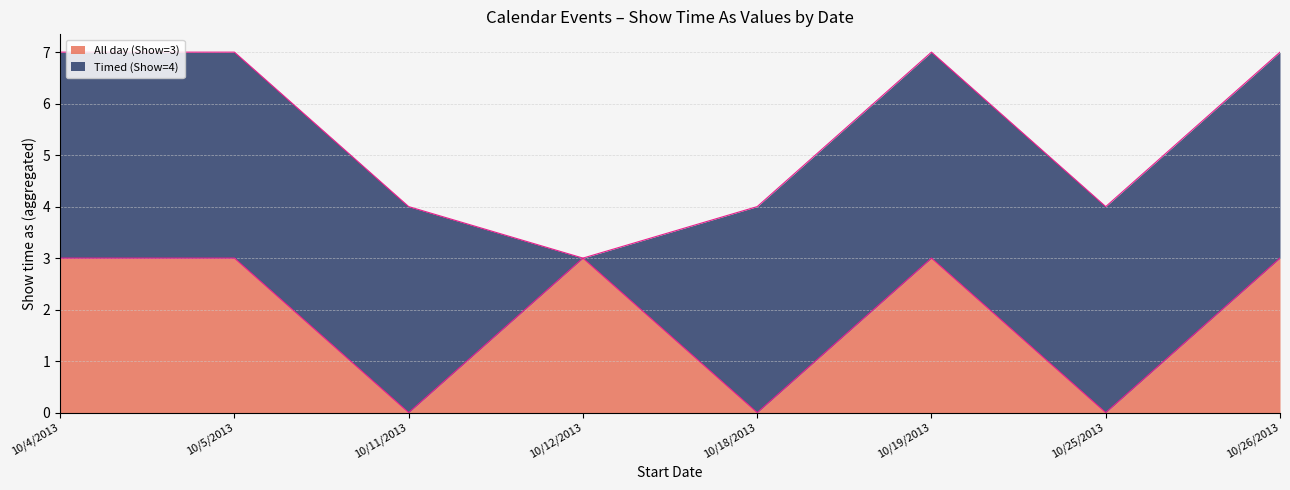

Rank the categories by value from highest to lowest.

10/4/2013, 10/5/2013, 10/12/2013, 10/19/2013, 10/26/2013, 10/11/2013, 10/18/2013, 10/25/2013